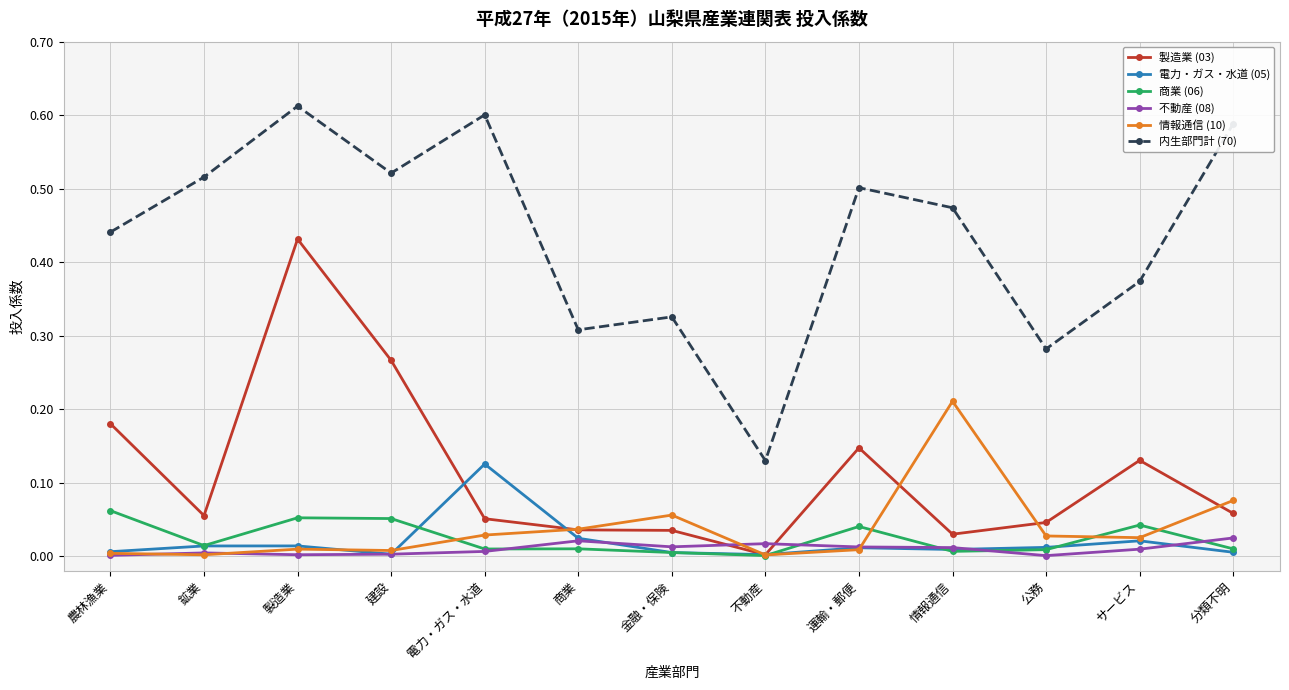

At which label does 製造業 (03) reach its minimum?

不動産